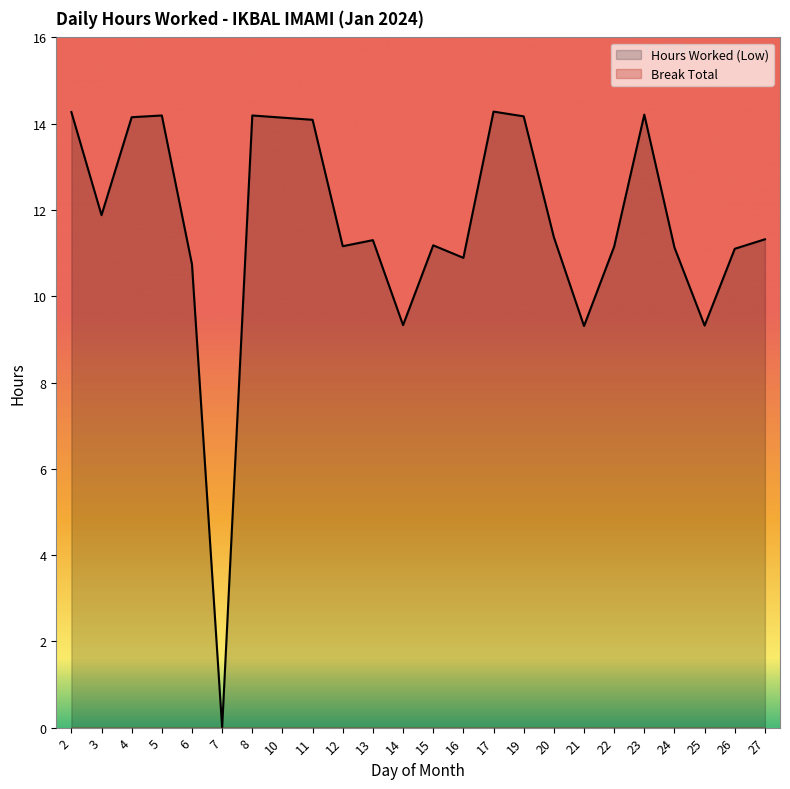

What is the difference between the second highest and second lowest values?

5.0